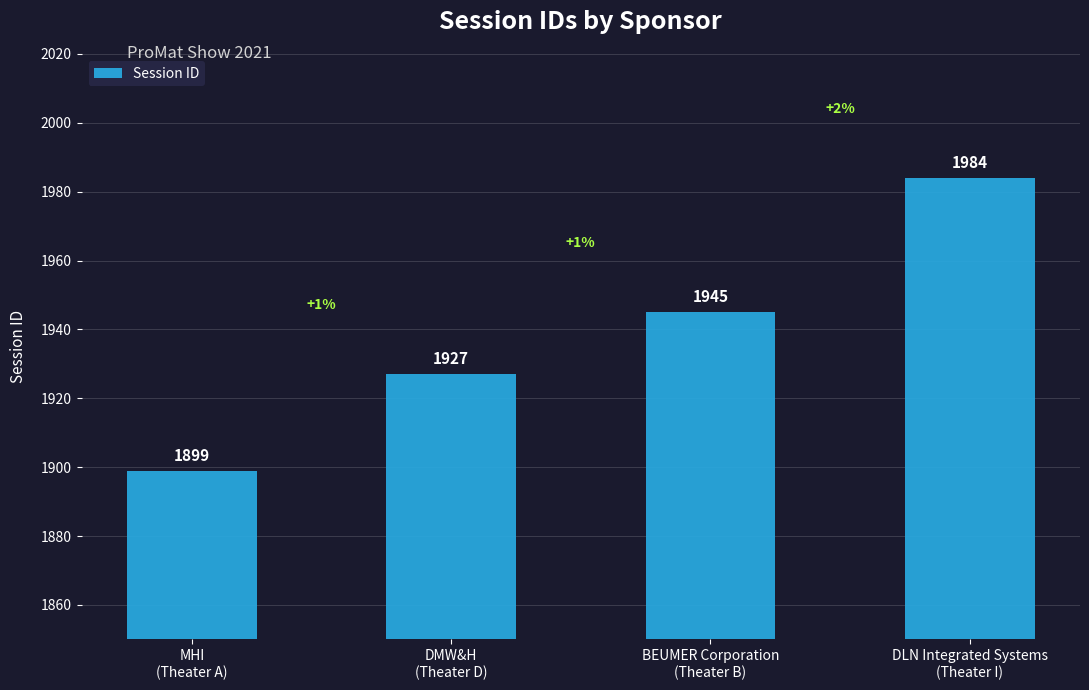

Count the values in the range 1927 to 1984.

3